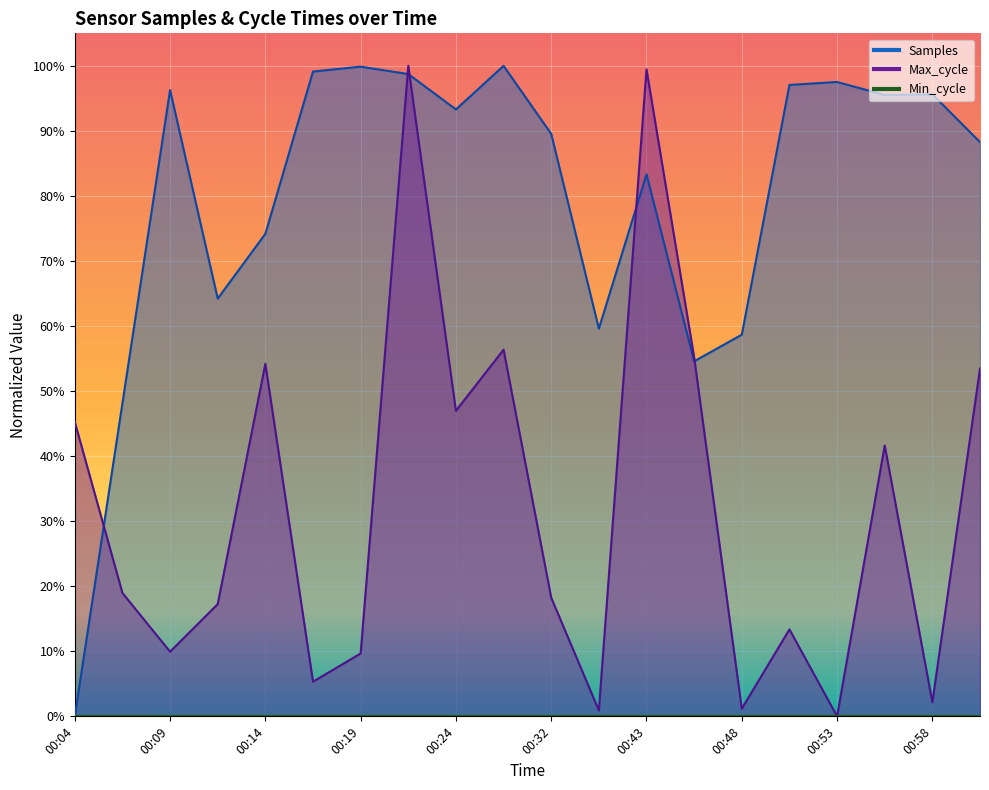

What position from the left is 00:26?

10